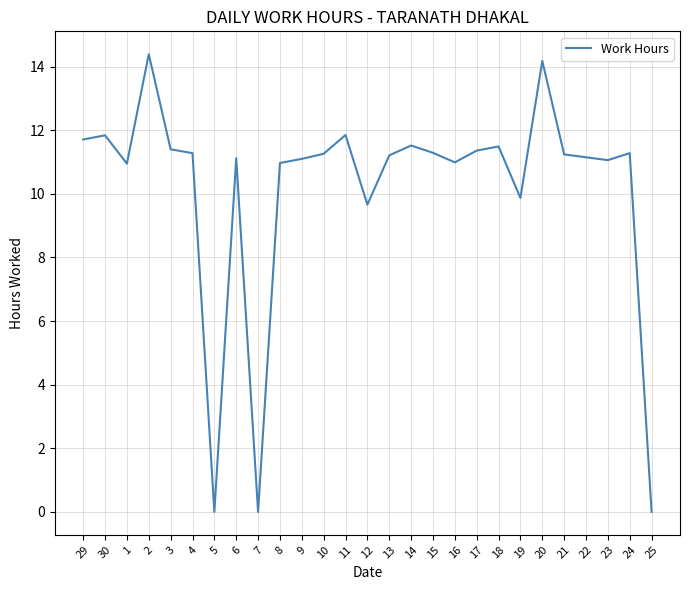

What position from the left is 16?

18